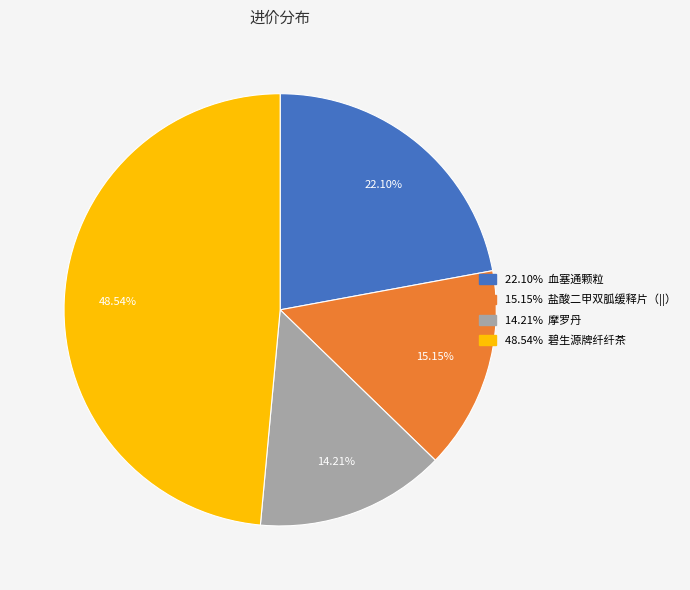

To the nearest percent, what is the average slice percentage?

25%